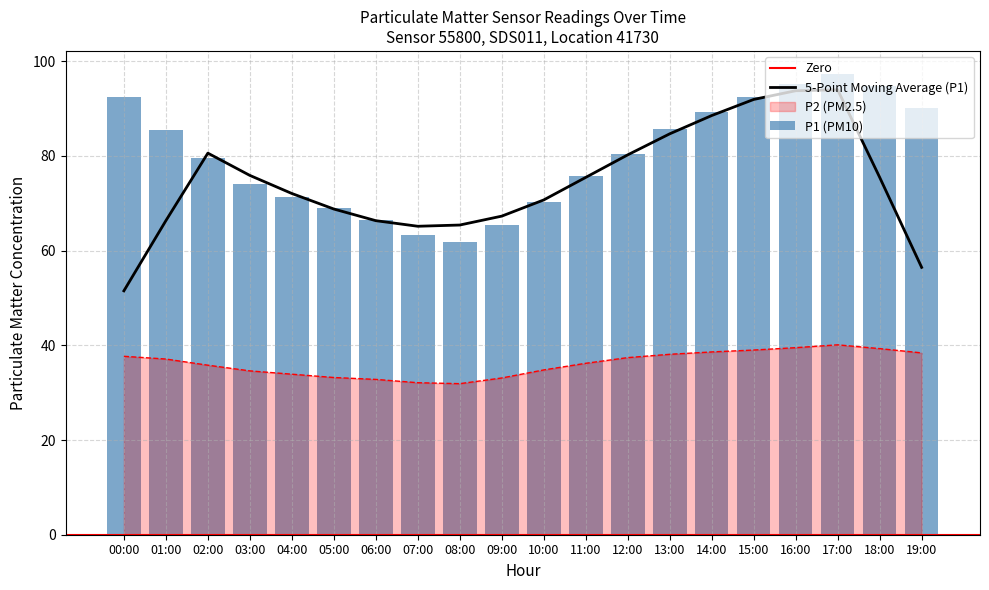

At which category is the sum across all series the highest?

17:00